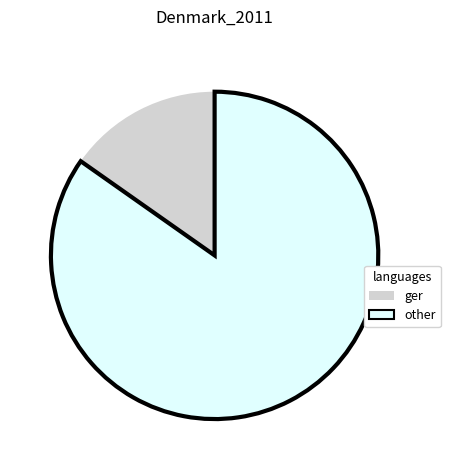

Rank the categories by value from lowest to highest.

ger, other